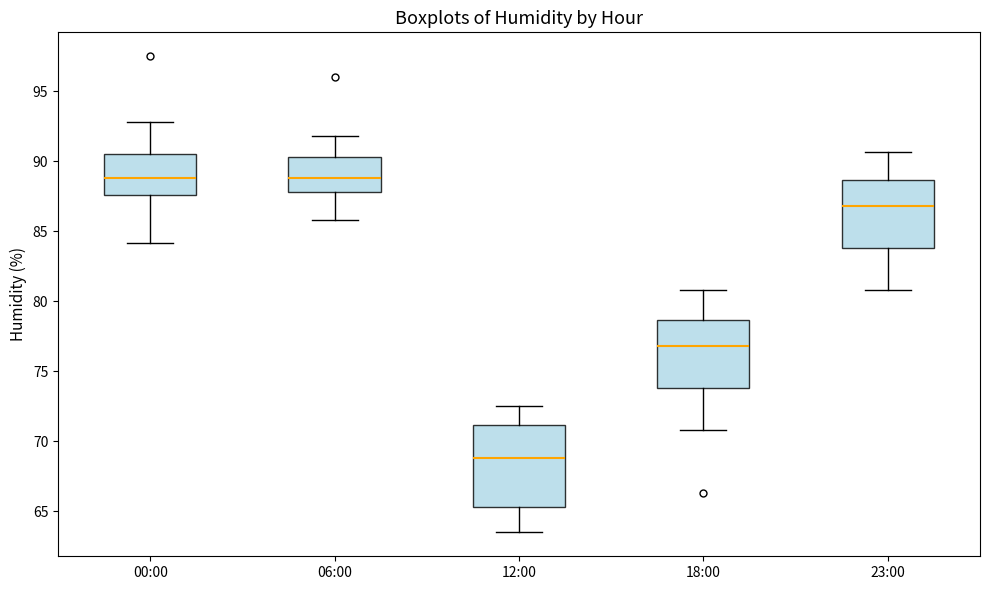

Where is the lower edge of the box for 12:00 on the y-axis? The values are not printed on the chart, so give them approximately, as read against the axis.

65.5